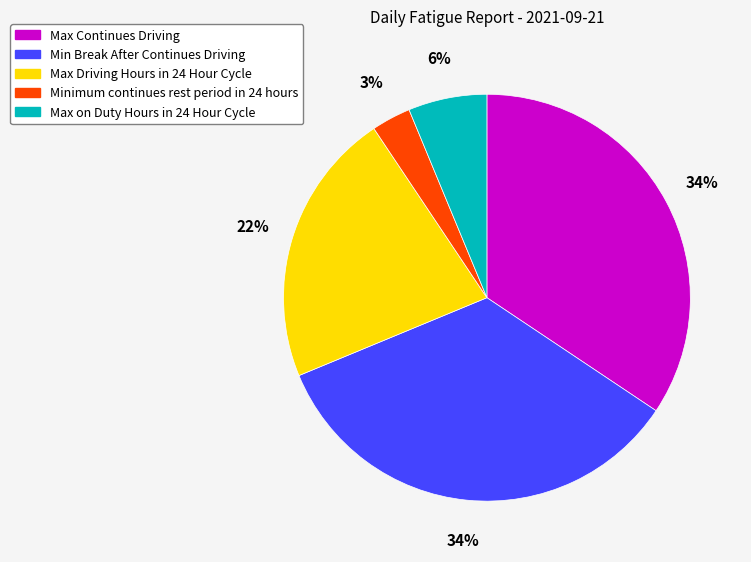

To the nearest percent, what percentage of the pie is Min Break After Continues Driving?

34%